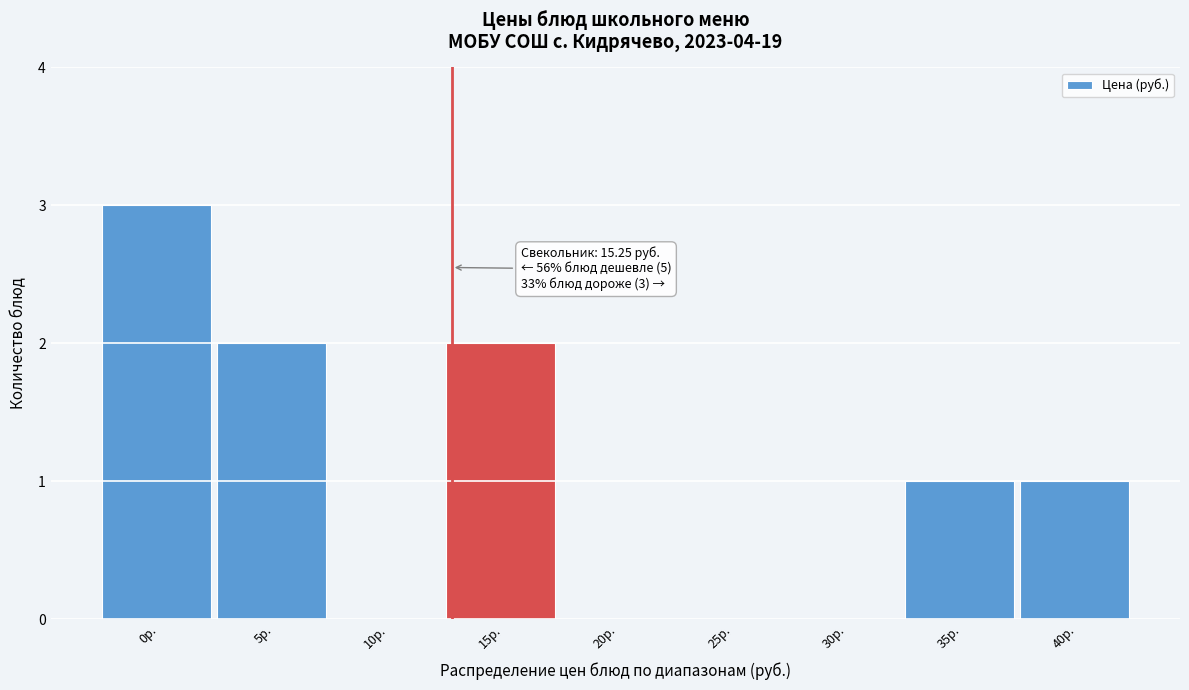

Reading left to right, what are all the values shown in this chart?

0р.=3	5р.=2	10р.=0	15р.=2	20р.=0	25р.=0	30р.=0	35р.=1	40р.=1